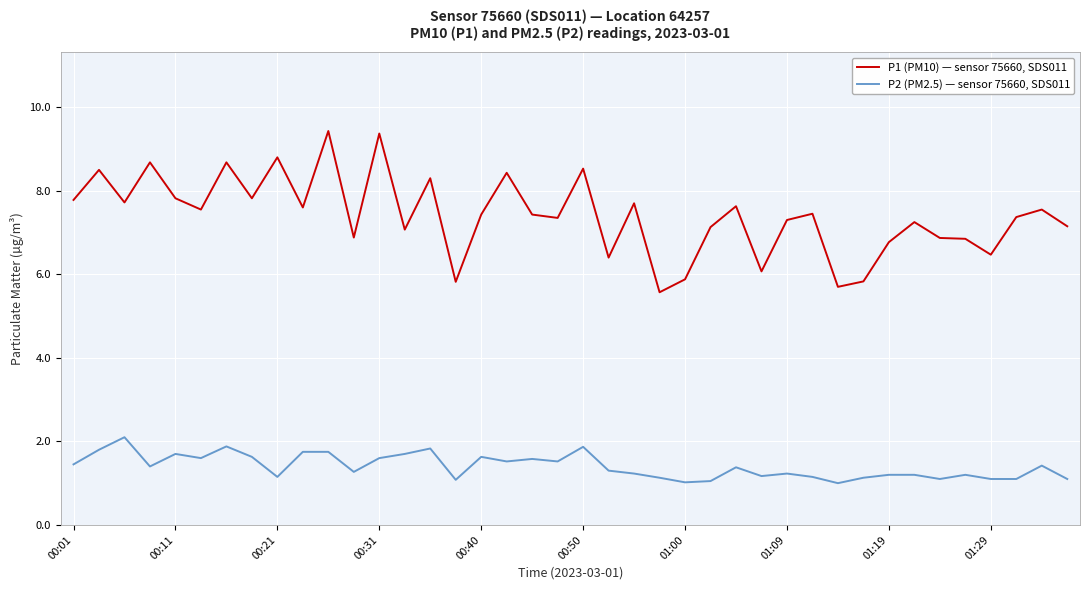

Does the chart have visible grid lines?

Yes